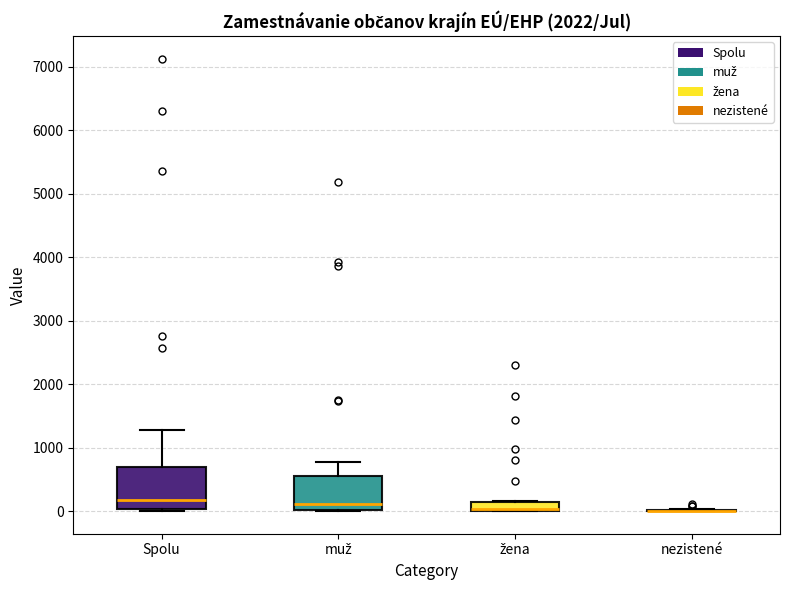

Where is the upper edge of the box for Spolu on the y-axis? The values are not printed on the chart, so give them approximately, as read against the axis.

700